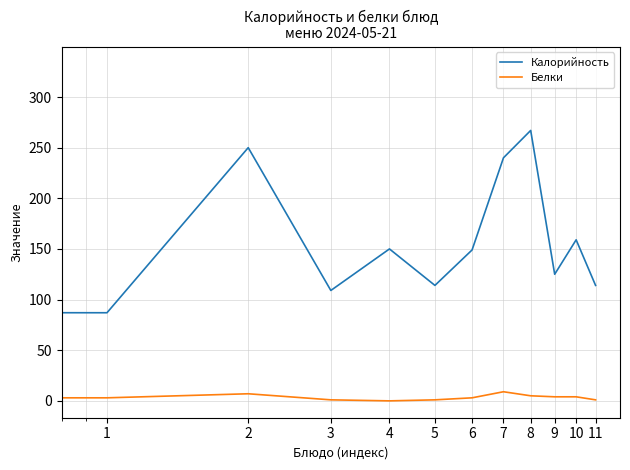

At how many categories does at least one series exceed 198?

4